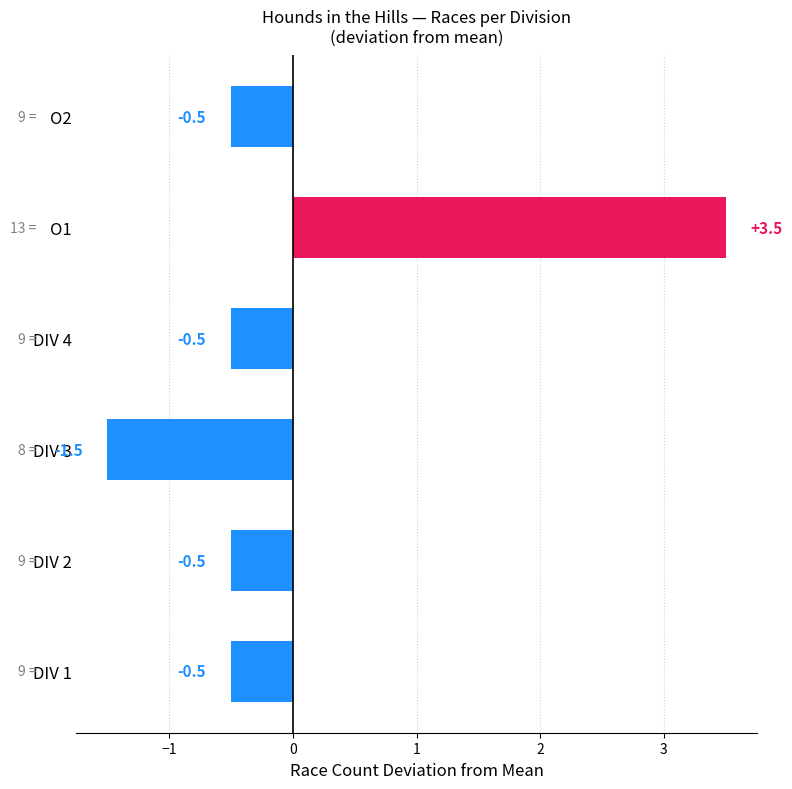

Reading top to bottom, list all the values displayed in this chart.

-0.5	3.5	-0.5	-1.5	-0.5	-0.5